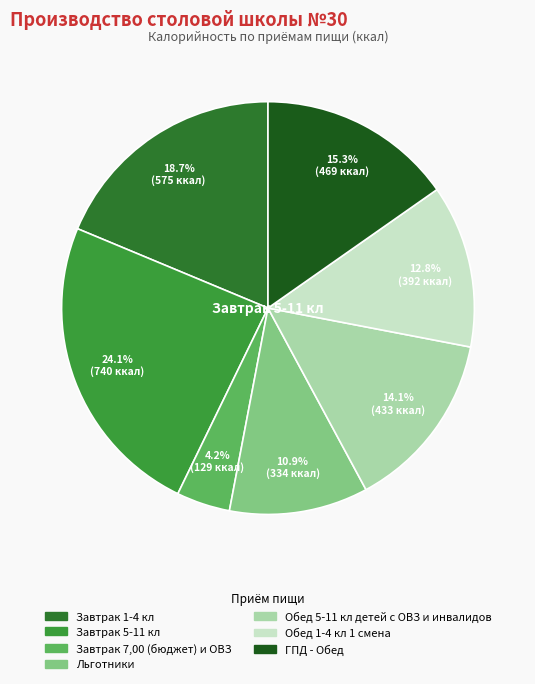

Which category has the smallest portion of the pie?

Завтрак 7,00 (бюджет) и ОВЗ